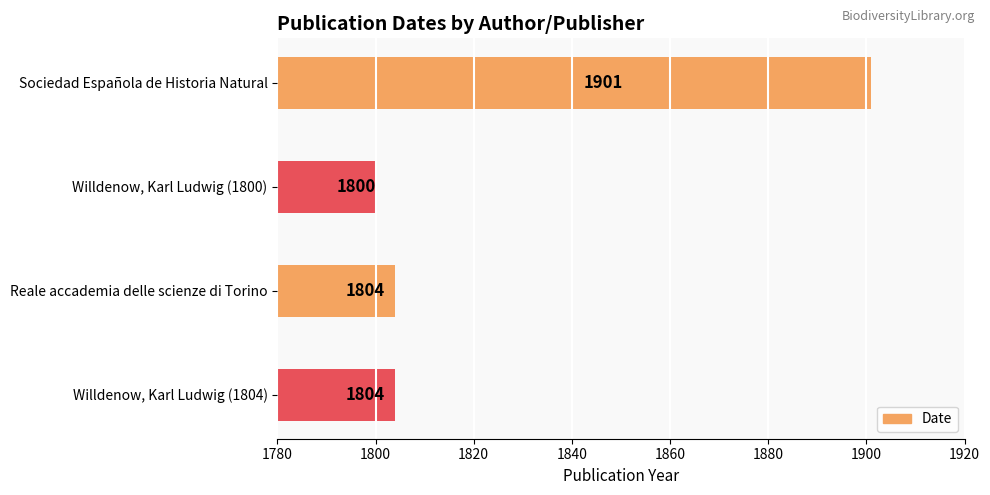

Which label corresponds to the largest value in the chart?

Sociedad Española de Historia Natural